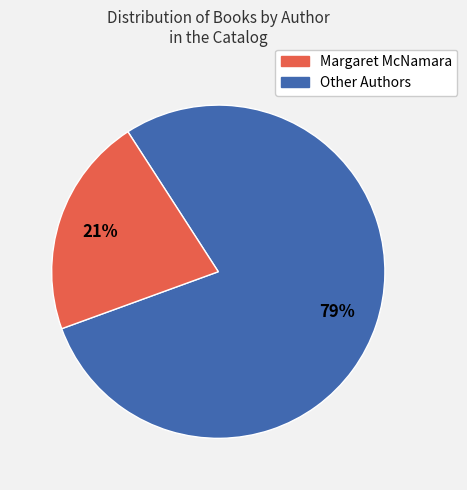

Does any single category account for the majority?

Yes